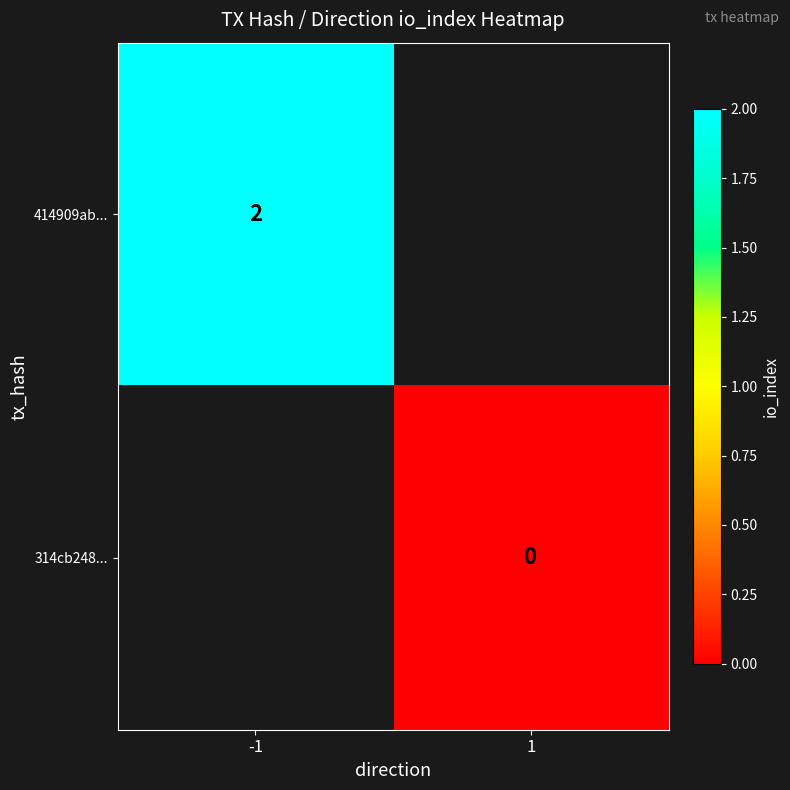

At which category does the chart reach its minimum across all series?

1